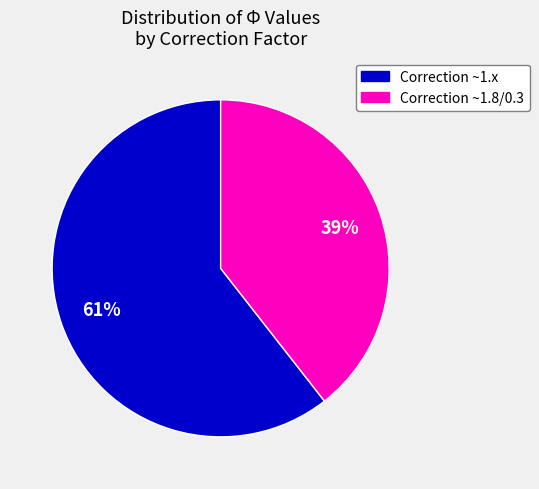

To the nearest percent, what is the average slice percentage?

50%